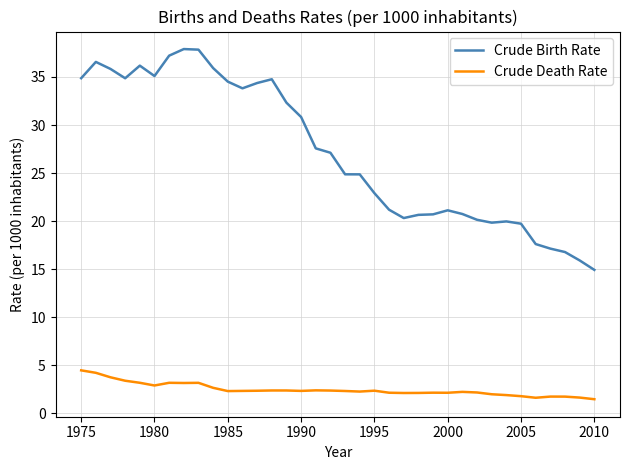

True or false: Crude Birth Rate and Crude Death Rate intersect in this chart.

False